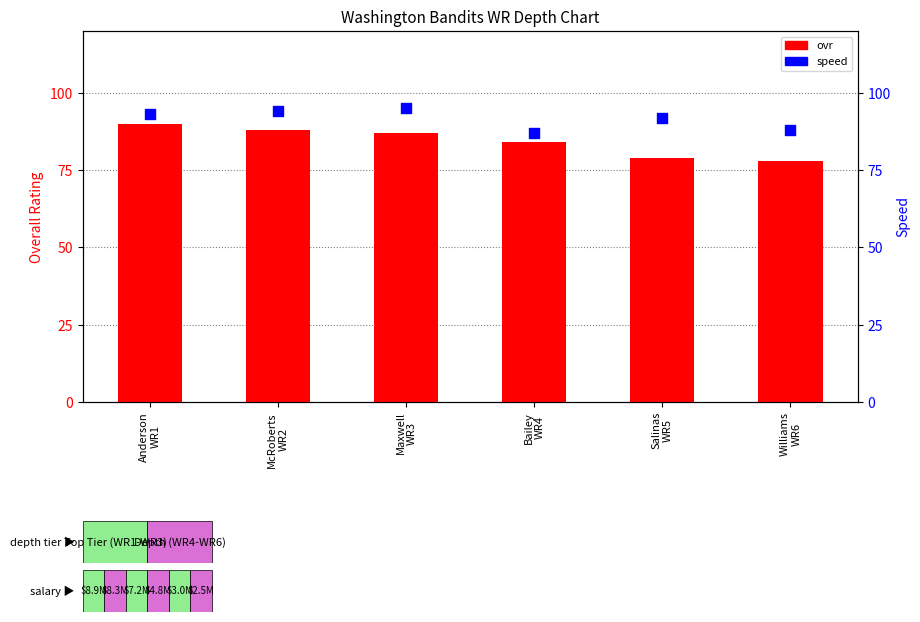

What are all the series names shown in the legend?

ovr, speed